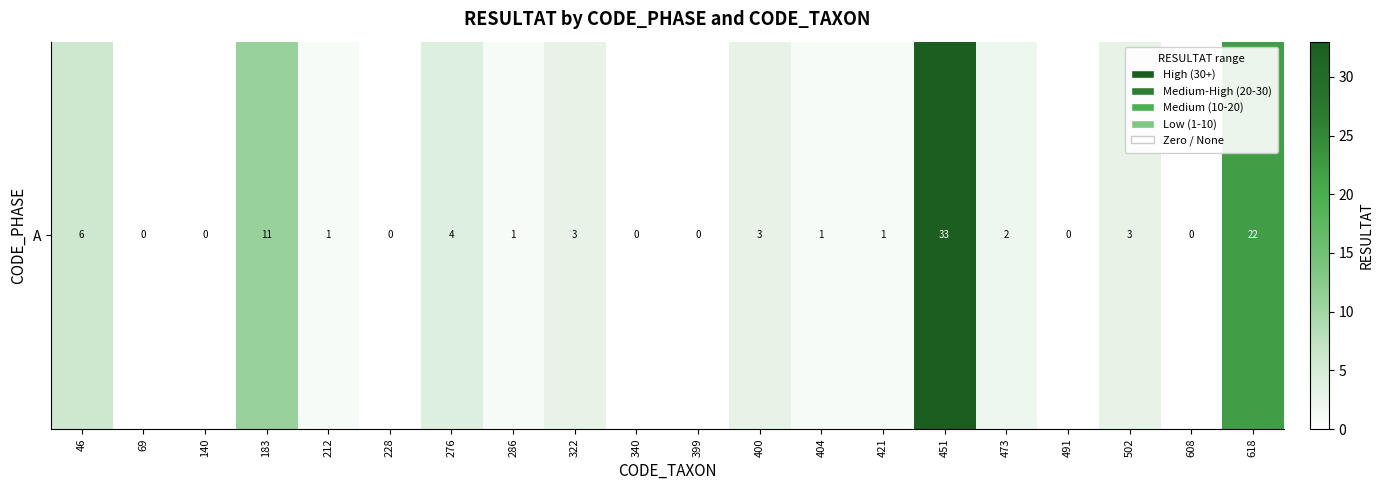

At which category does the chart reach its minimum across all series?

69